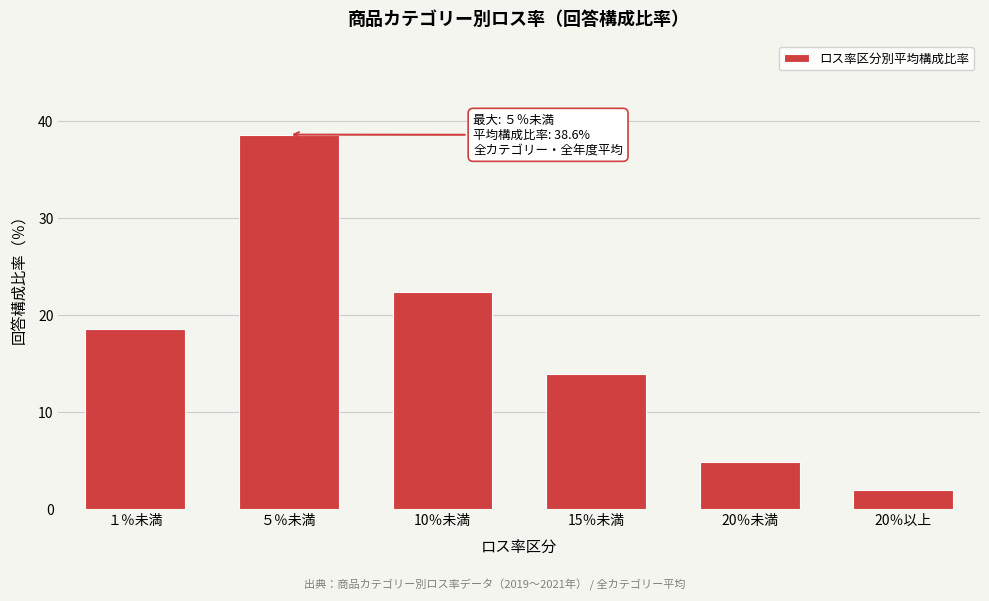

Reading right to left, transcribe all the data shown in this chart.

1.9	4.8	13.9	22.3	38.6	18.5